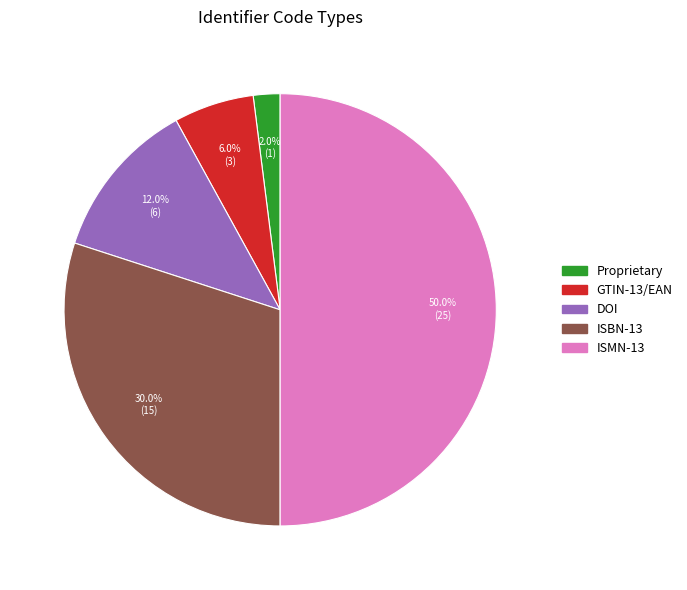

What is the smallest slice in the pie chart?

Proprietary